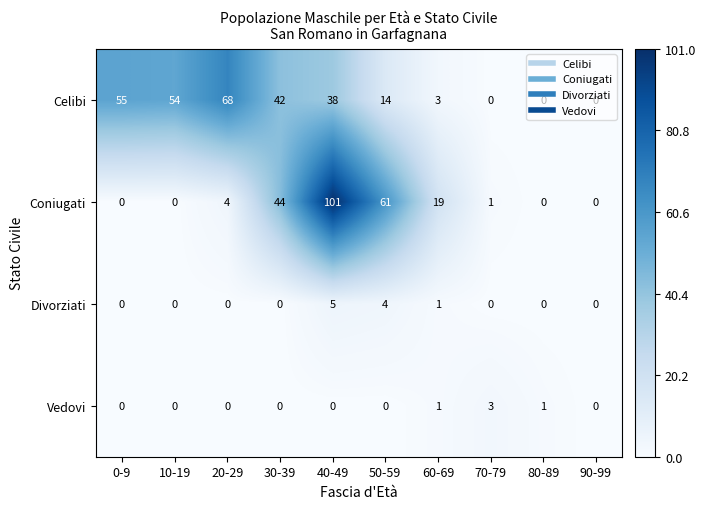

Is it true that Vedovi equals -2 at 30-39?

False